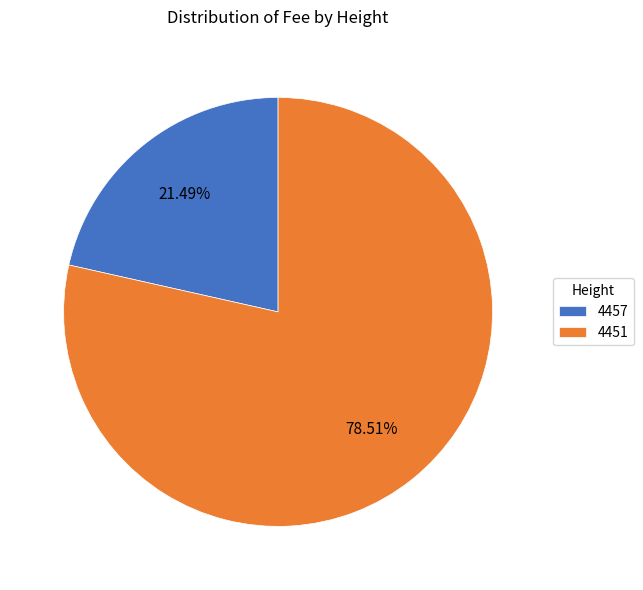

True or false: 4451 accounts for 79% of the total.

True